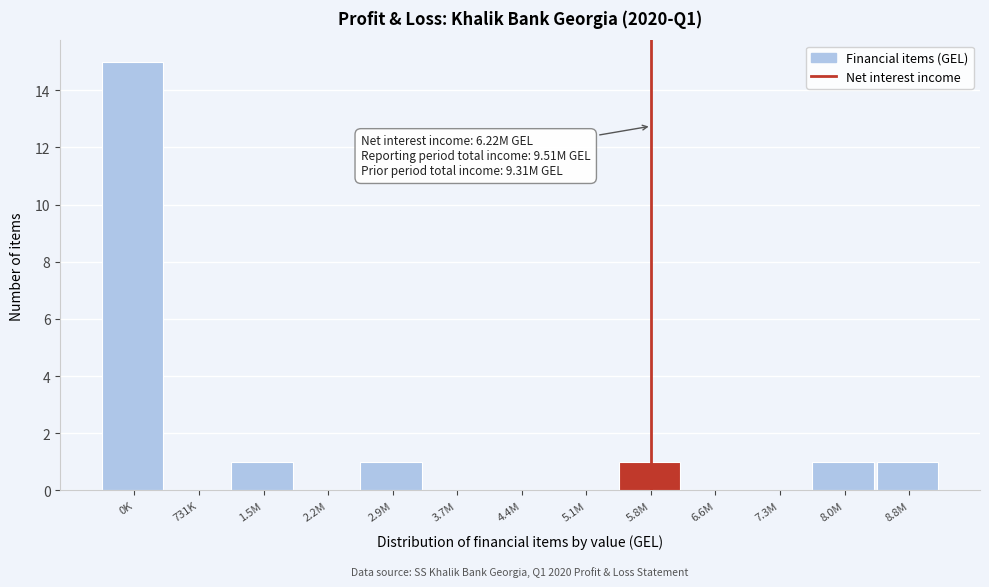

Reading right to left, transcribe all the data shown in this chart.

8.8M=1	8.0M=1	7.3M=0	6.6M=0	5.8M=1	5.1M=0	4.4M=0	3.7M=0	2.9M=1	2.2M=0	1.5M=1	731K=0	0K=15